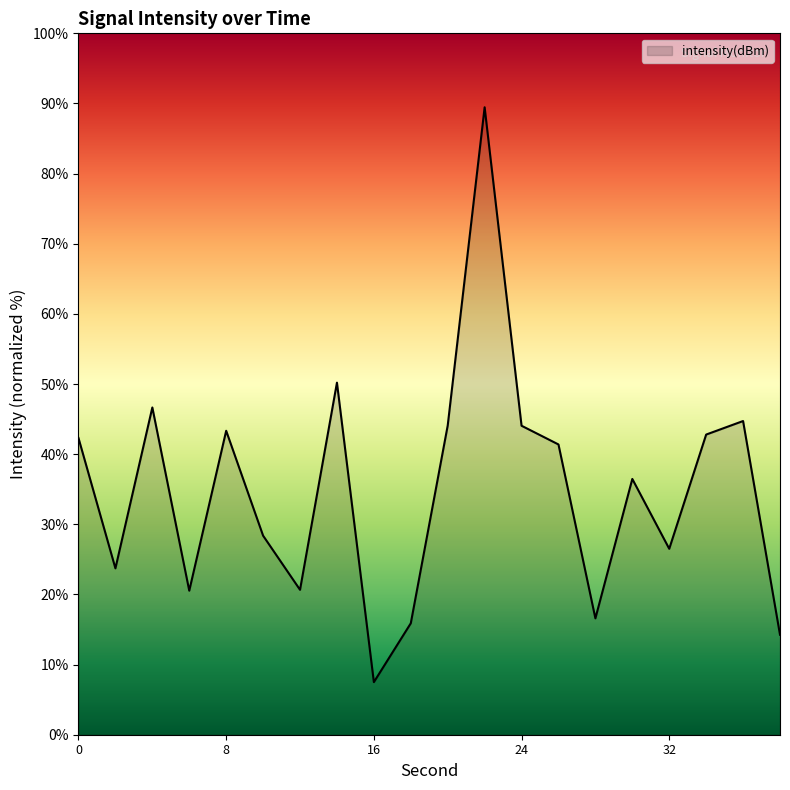

How many lines are shown in the chart?

1